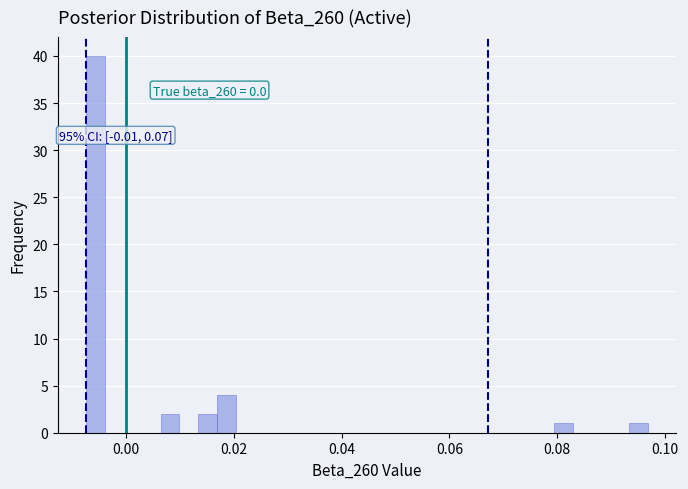

Read against the x-axis, roughly where is the centre of the tallest bar?

-0.006